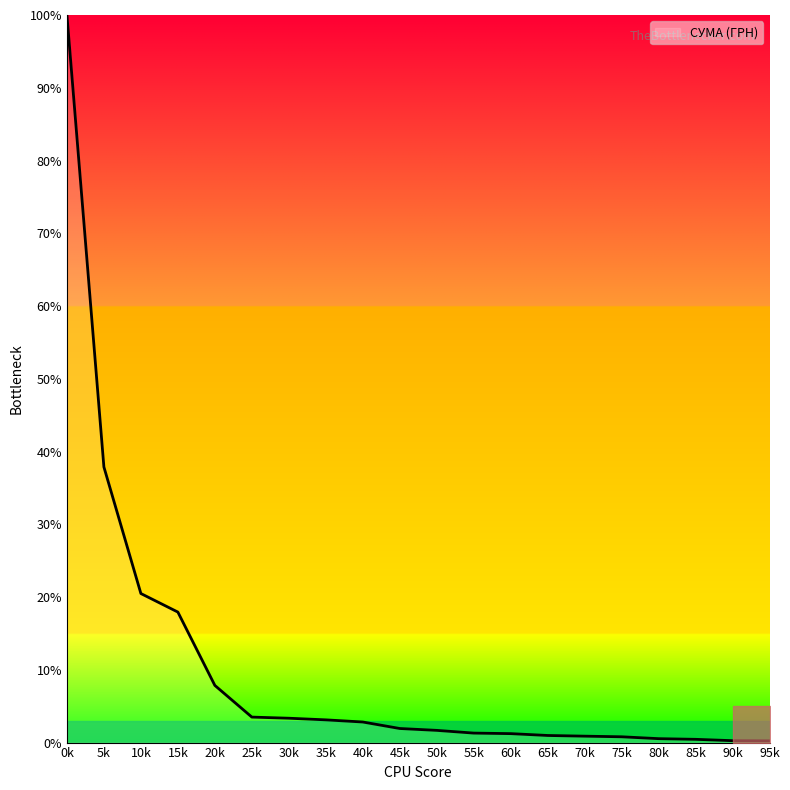

The value at 10k is 20.5. True or false?

True